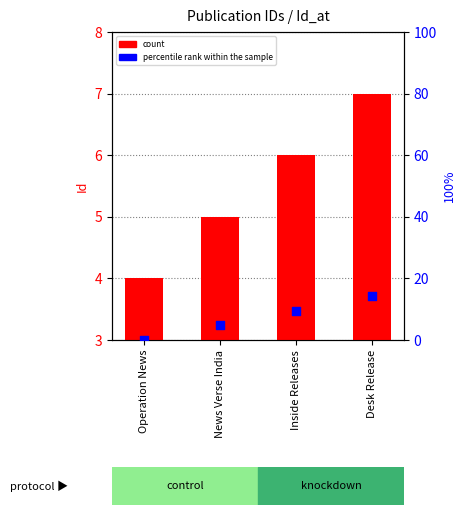

Which series has the largest total across all categories?

percentile rank within the sample